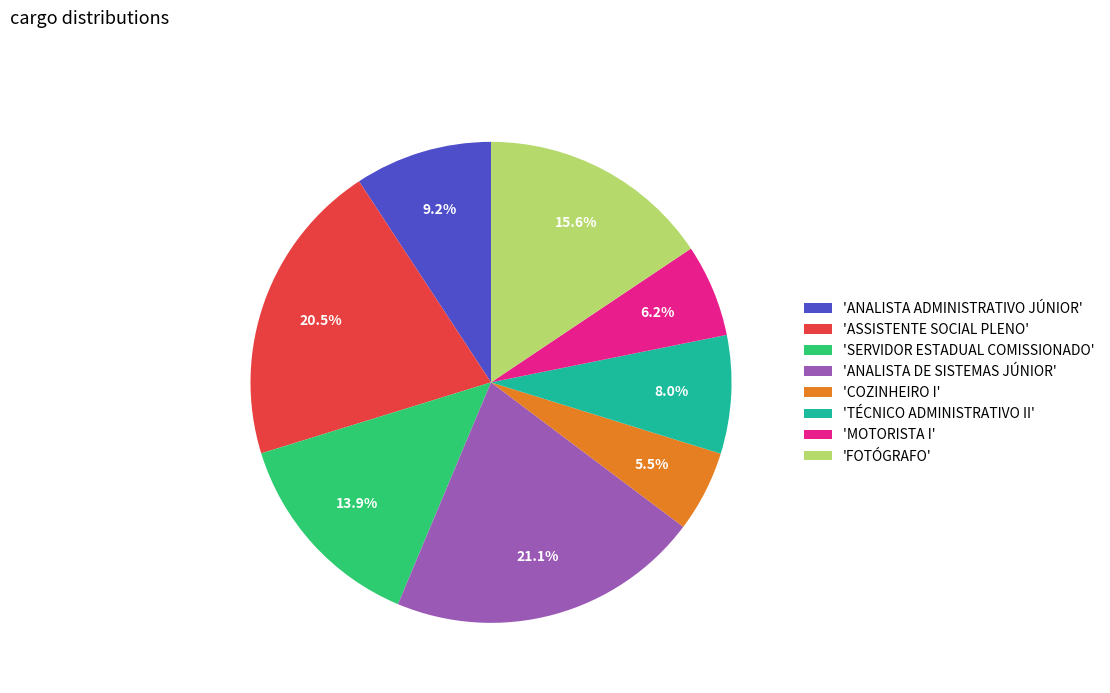

Which category has the biggest portion of the pie?

'ANALISTA DE SISTEMAS JÚNIOR'